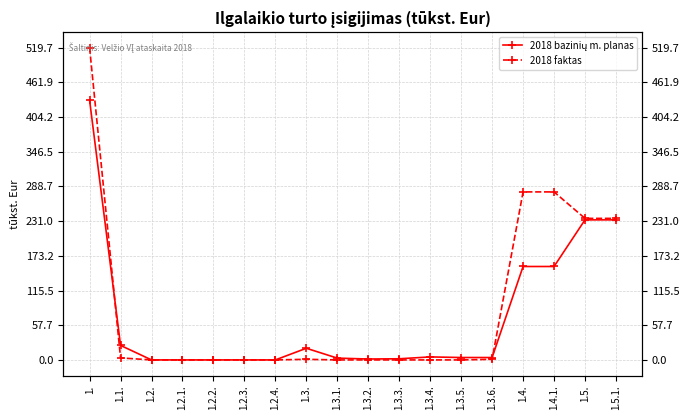

Reading left to right, extract all data points from this chart.

2018 bazinių m. planas: 1.=432.2	1.1.=24.1	1.2.=0.0	1.2.1.=0.0	1.2.2.=0.0	1.2.3.=0.0	1.2.4.=0.0	1.3.=19.4	1.3.1.=3.0	1.3.2.=1.5	1.3.3.=1.9	1.3.4.=5.0	1.3.5.=4.0	1.3.6.=4.0	1.4.=155.5	1.4.1.=155.5	1.5.=233.2	1.5.1.=233.2
2018 faktas: 1.=519.7	1.1.=3.3	1.2.=0.0	1.2.1.=0.0	1.2.2.=0.0	1.2.3.=0.0	1.2.4.=0.0	1.3.=1.0	1.3.1.=0.0	1.3.2.=0.0	1.3.3.=0.0	1.3.4.=0.0	1.3.5.=0.0	1.3.6.=1.0	1.4.=279.7	1.4.1.=279.7	1.5.=235.6	1.5.1.=235.6